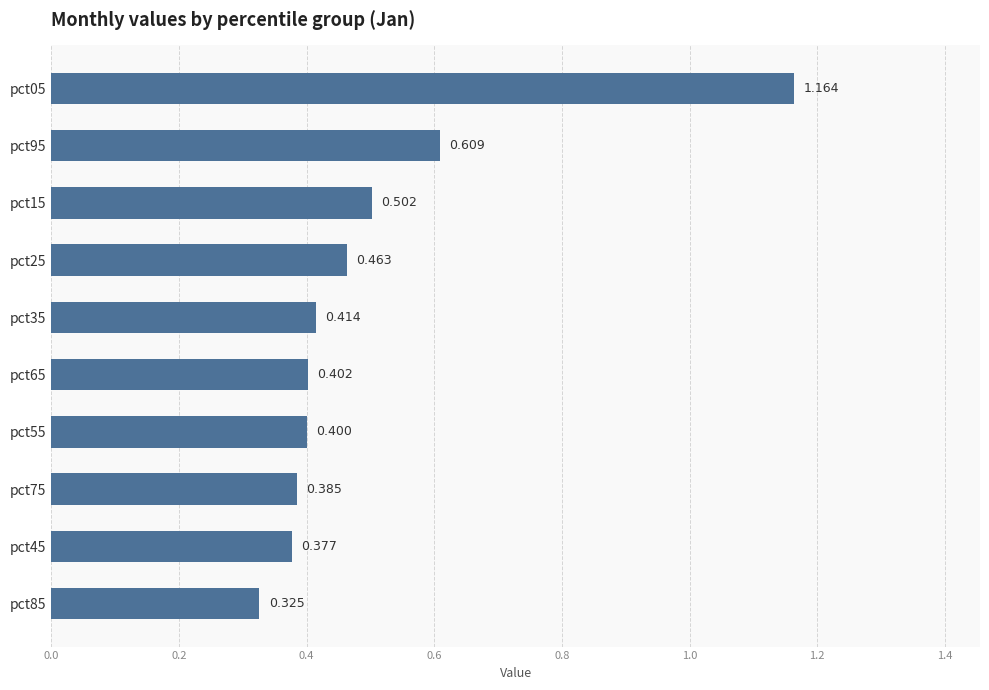

How many bars are there in total?

10